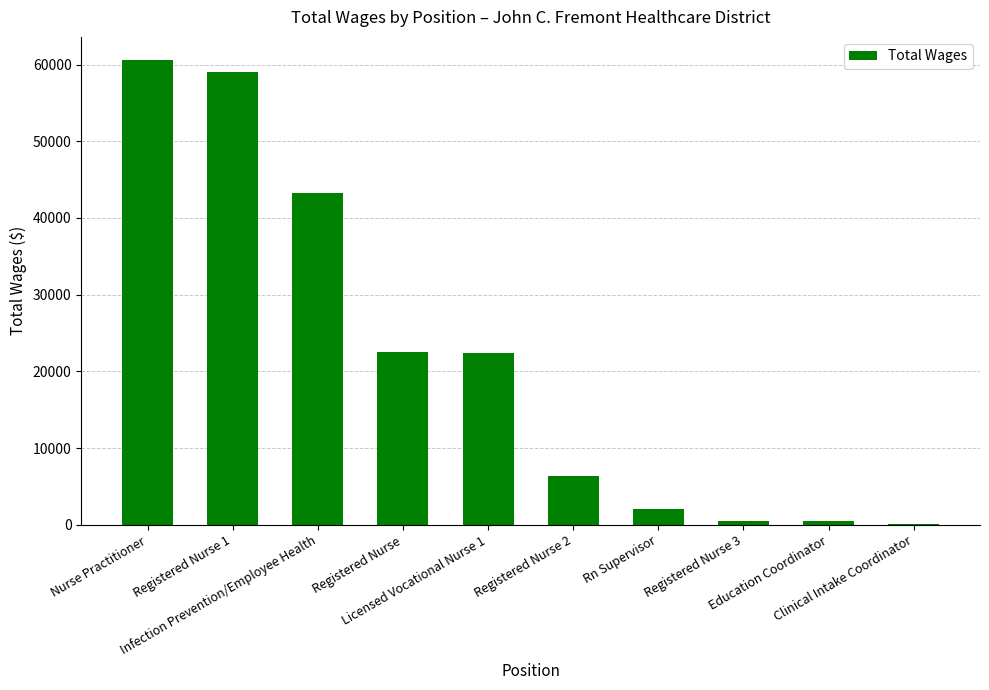

What is the maximum value shown in the chart?

60570